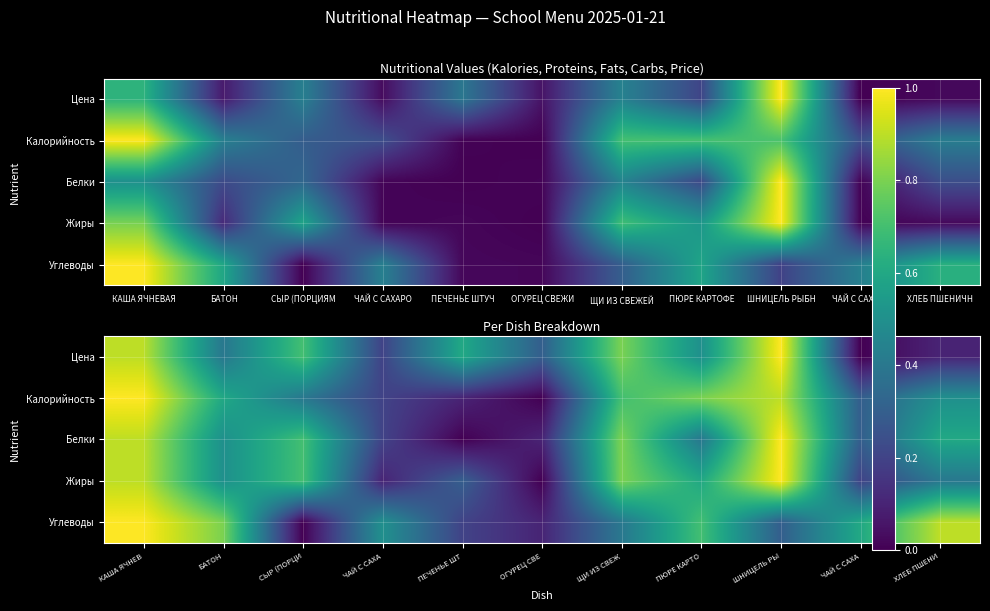

Is it true that Калорийность equals 1.3 at КАША ЯЧНЕВ?

False